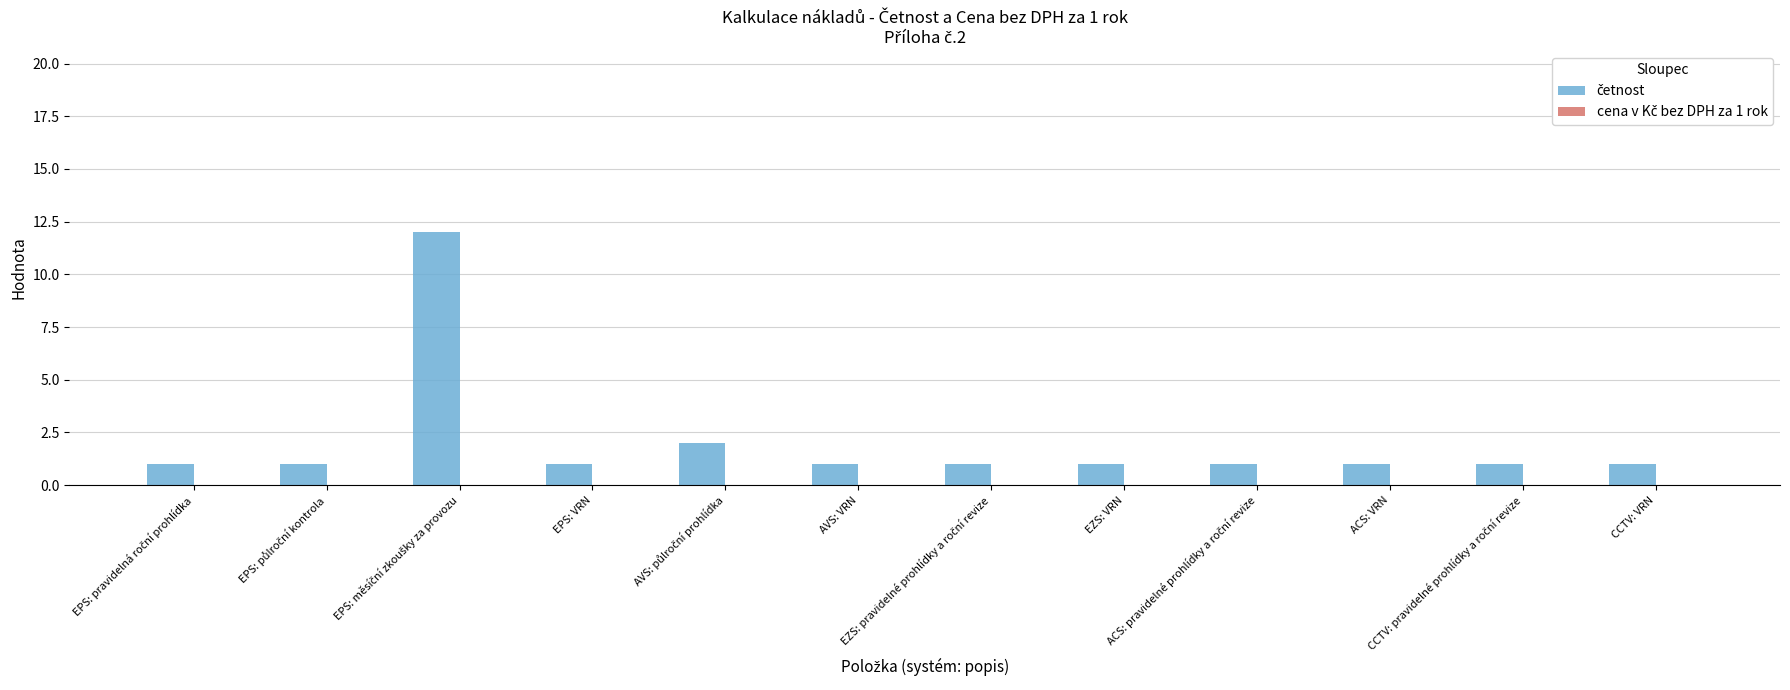

What is the value of the 7th bar from the left?

1